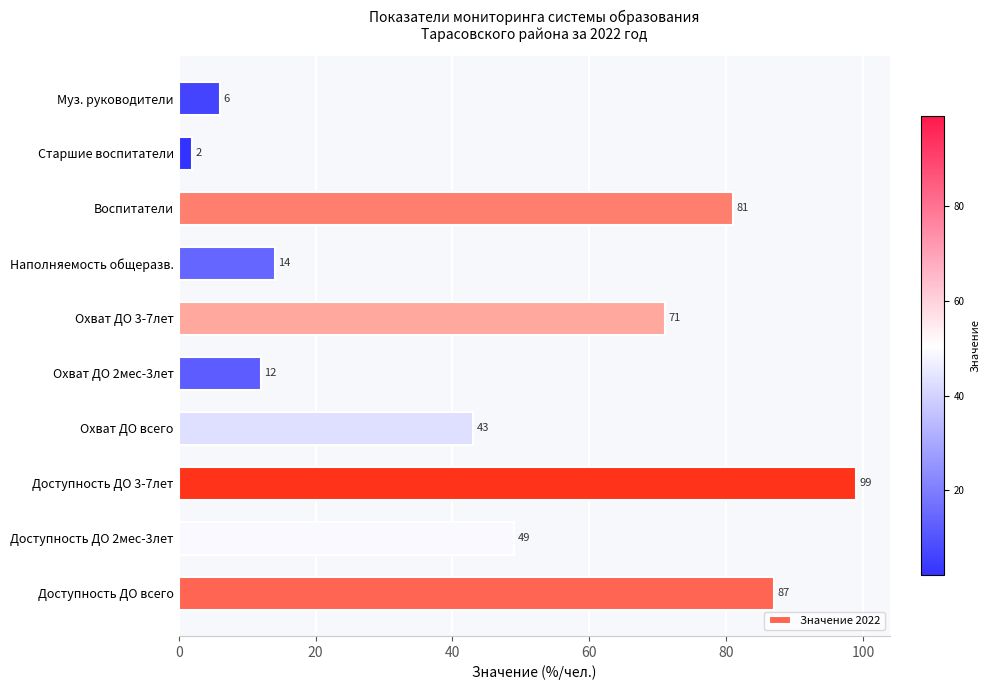

Does the chart contain any negative values?

No